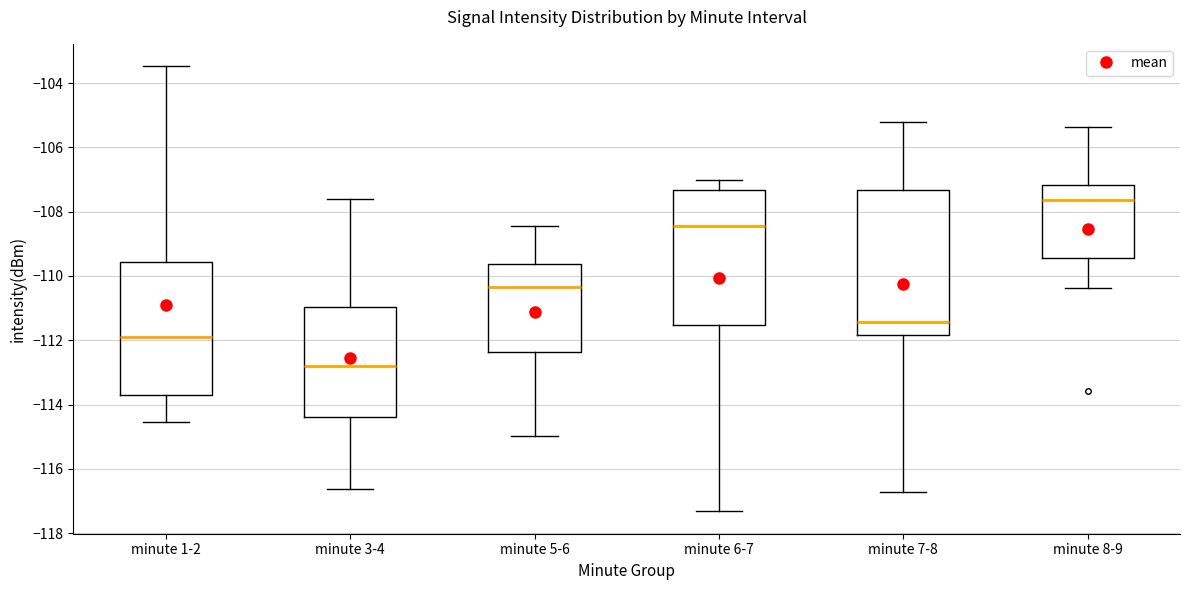

Reading left to right, transcribe this box plot: for each box, give where its median line is, the range the box spans, and where its two whiskers end, as read against the y-axis. The values are not printed on the chart, so give them approximately, as read against the axis.

minute 1-2: median -111.8, box -113.6 to -109.6, whiskers -114.6 to -103.4
minute 3-4: median -112.8, box -114.4 to -111.0, whiskers -116.6 to -107.6
minute 5-6: median -110.4, box -112.4 to -109.6, whiskers -115.0 to -108.4
minute 6-7: median -108.4, box -111.6 to -107.4, whiskers -117.4 to -107.0
minute 7-8: median -111.4, box -111.8 to -107.4, whiskers -116.8 to -105.2
minute 8-9: median -107.6, box -109.4 to -107.2, whiskers -110.4 to -105.4